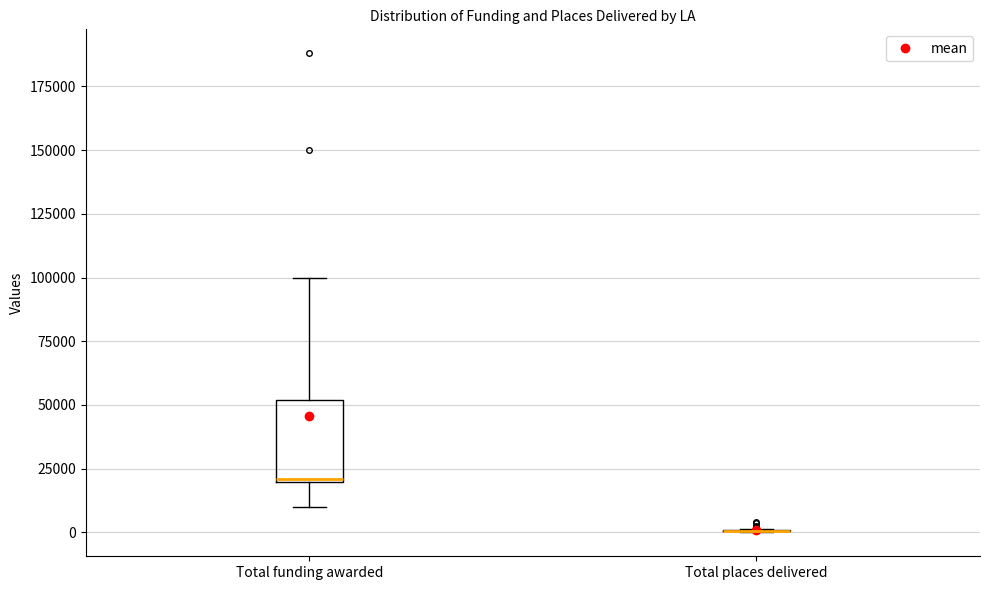

Reading left to right, read every box against the y-axis: the position of its median line, the range the box covers, and the ends of its whiskers. The values are not printed on the chart, so give them approximately, as read against the axis.

Total funding awarded: median 20000, box 20000 to 50000, whiskers 10000 to 100000
Total places delivered: box collapsed to a line at 0, whiskers 0 to 0